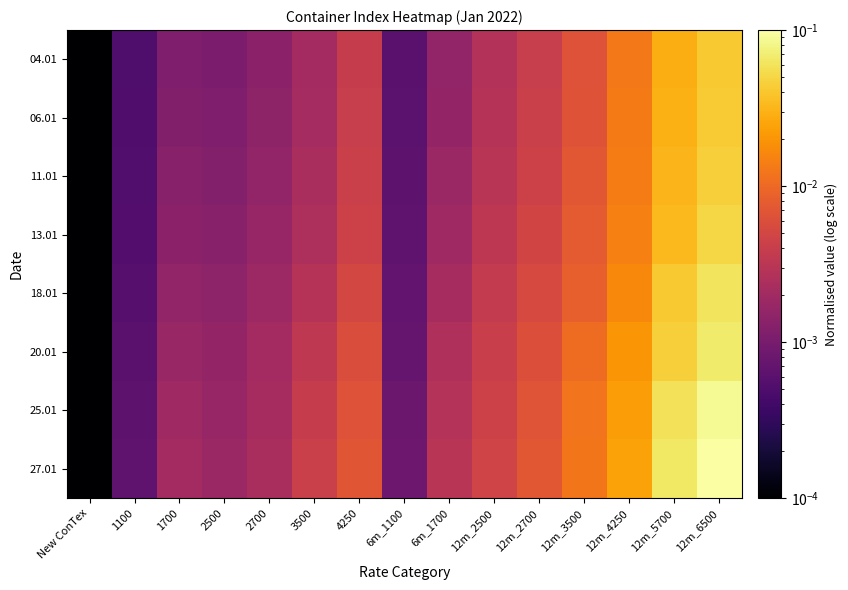

How many series are shown in this chart?

8